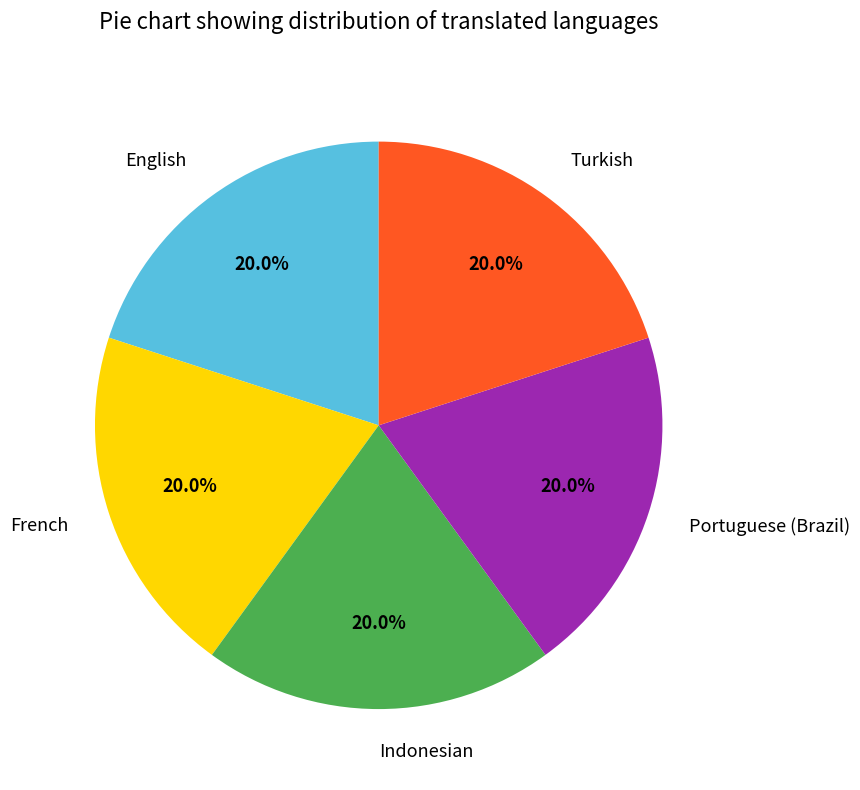

How much of the chart is everything except Turkish?

80.0%